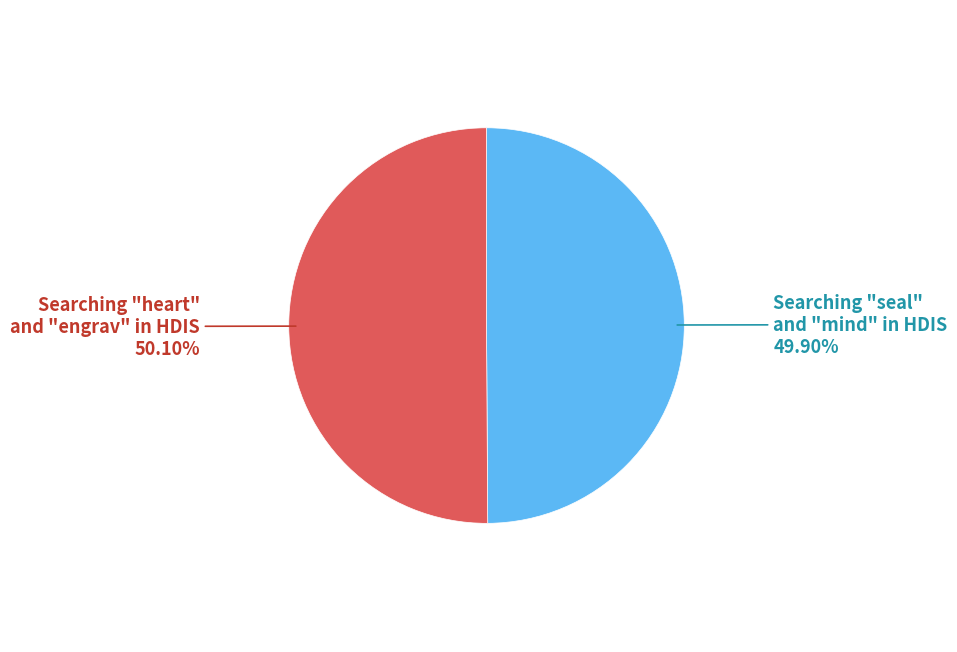

Approximately how many times larger is the value at Searching "seal" and "mind" in HDIS compared to Searching "heart" and "engrav" in HDIS?

1.0